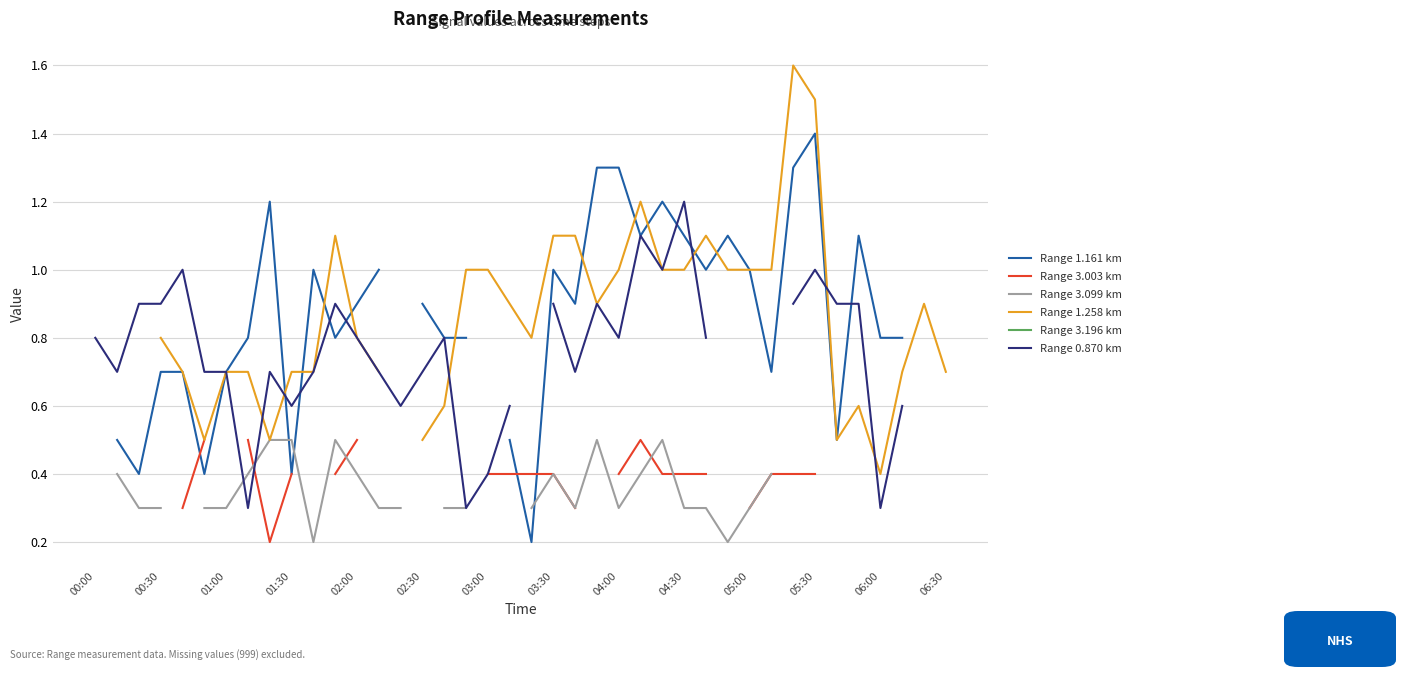

What is the smallest value displayed?

0.2